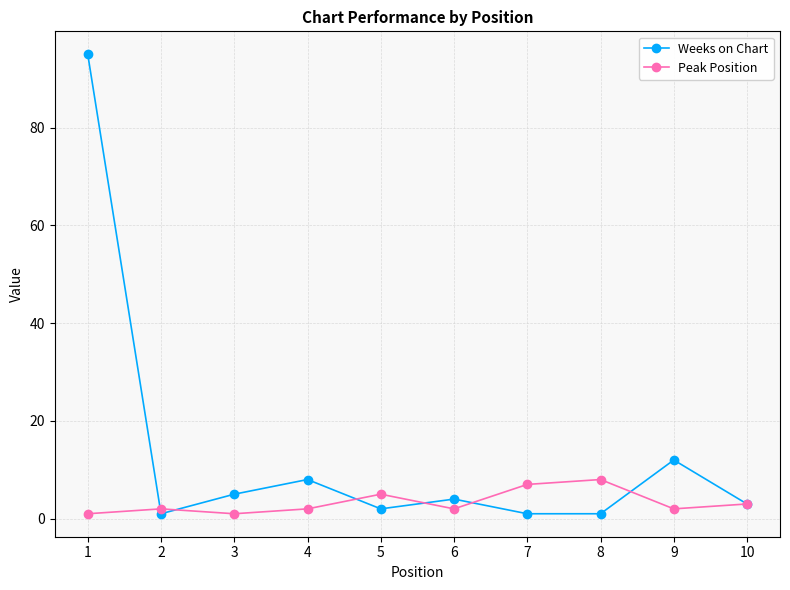

Where does the Weeks on Chart series first go above 4?

1